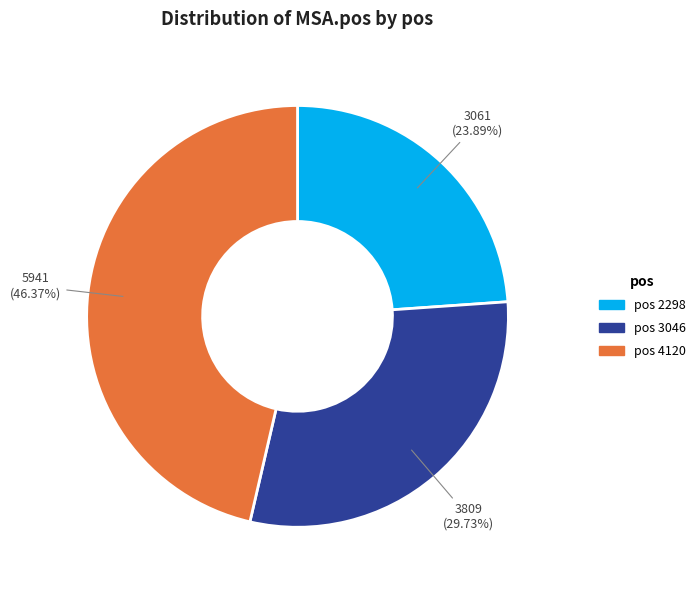

Which slice is the smallest?

2298